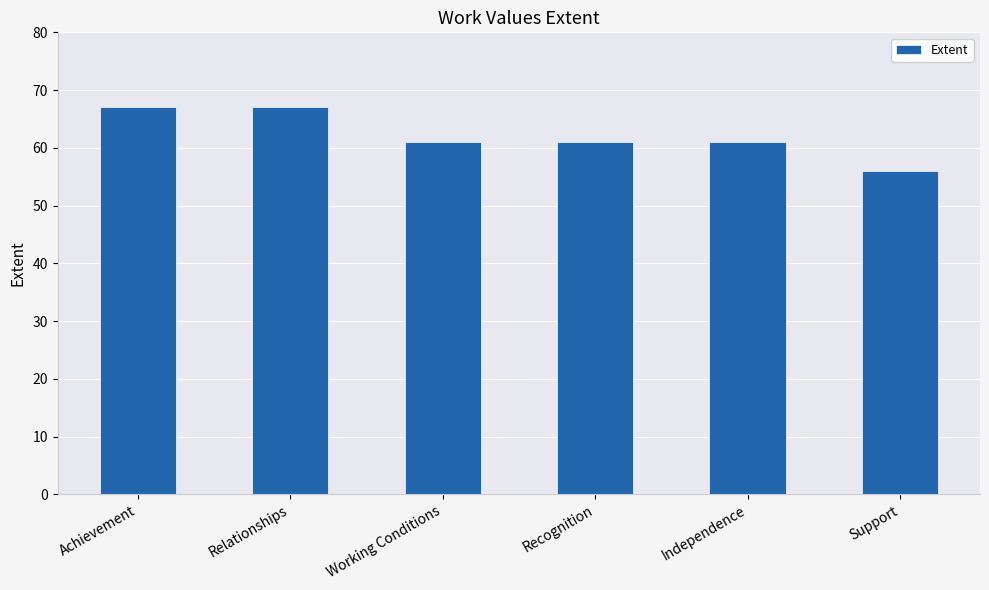

Does the chart contain stacked bars?

No